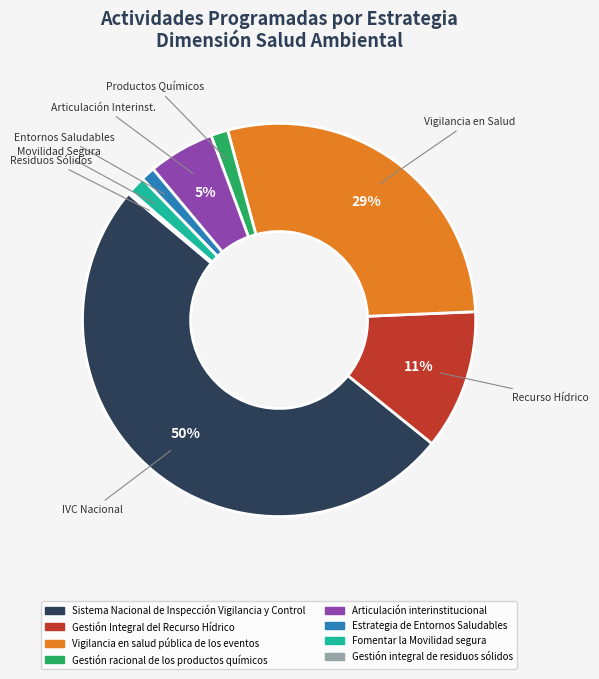

Is the sum of Estrategia de Entornos Saludables and Gestión racional de los productos químicos greater than half?

No